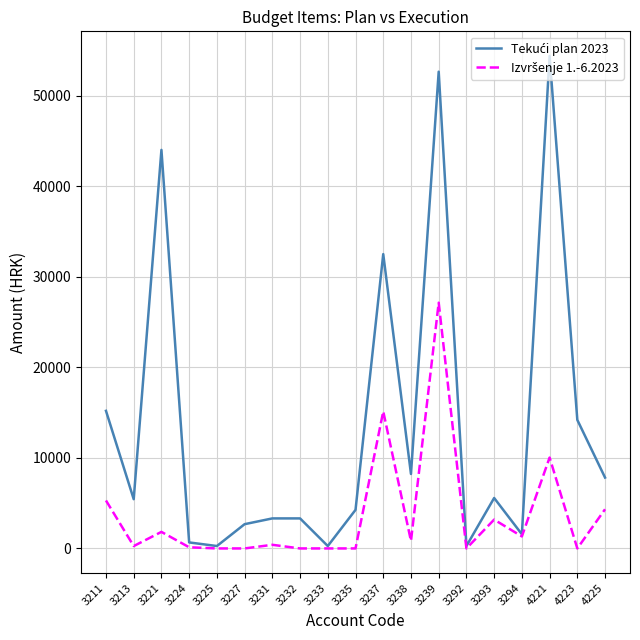

How many series are shown in this chart?

2